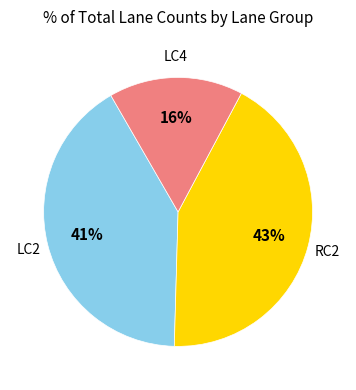

Is there any slice that represents more than half of the pie?

No